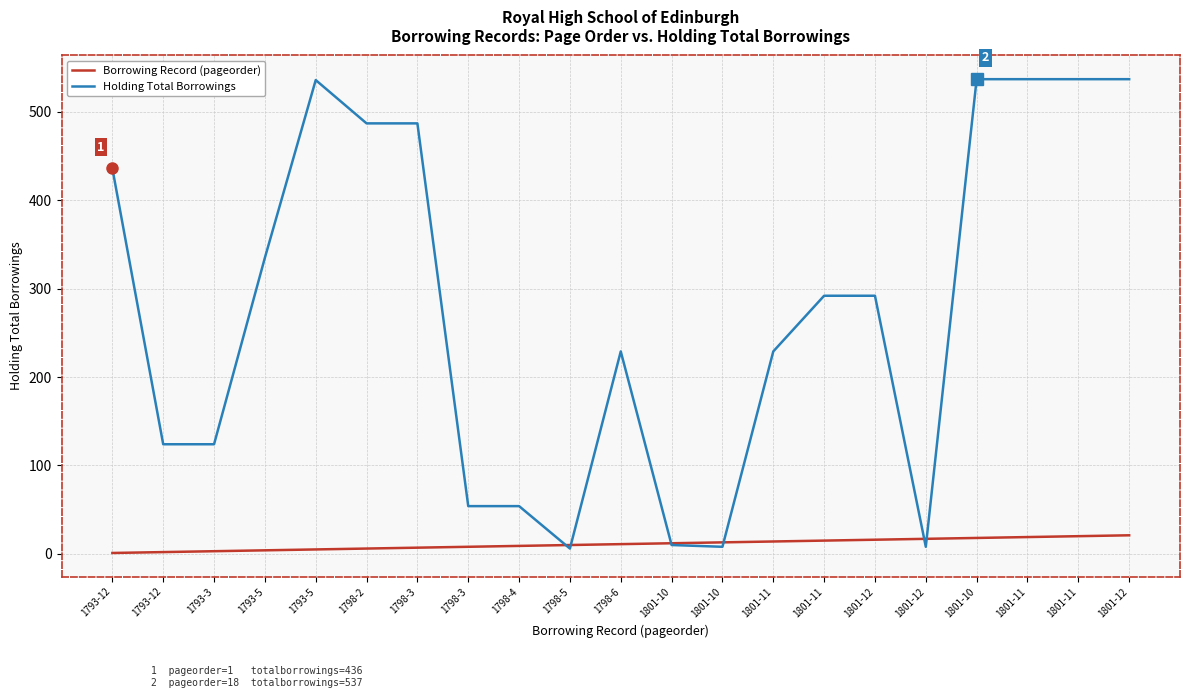

After their last crossing, which series has the higher values: Holding Total Borrowings or Borrowing Record (pageorder)?

Holding Total Borrowings